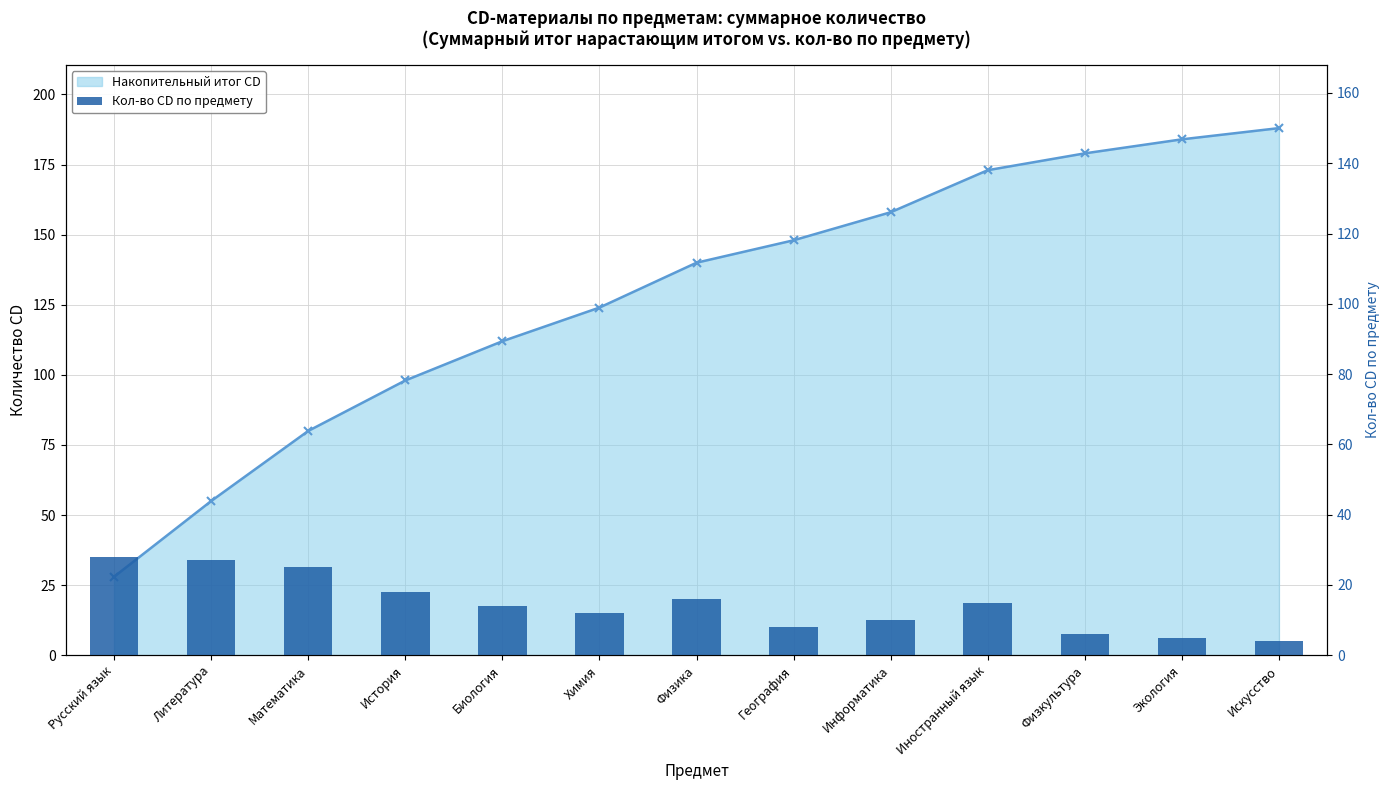

At which label does Кол-во CD по предмету first exceed 14?

Русский язык